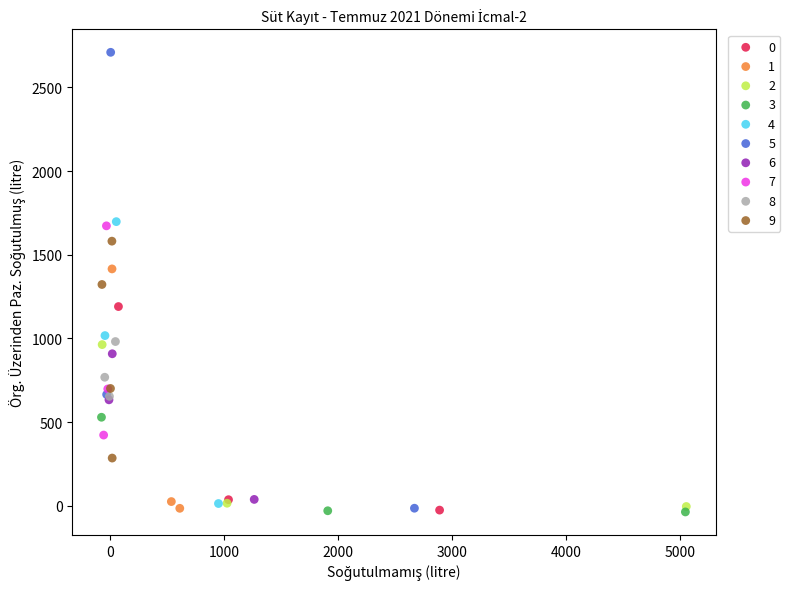

Which series has the widest spread of Y values?

5